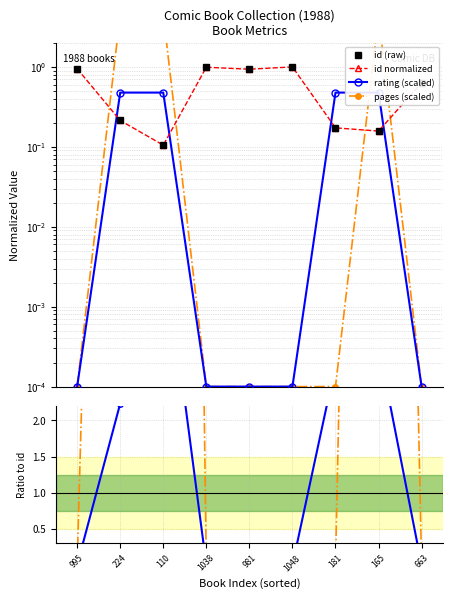

What position from the left is 165?

8